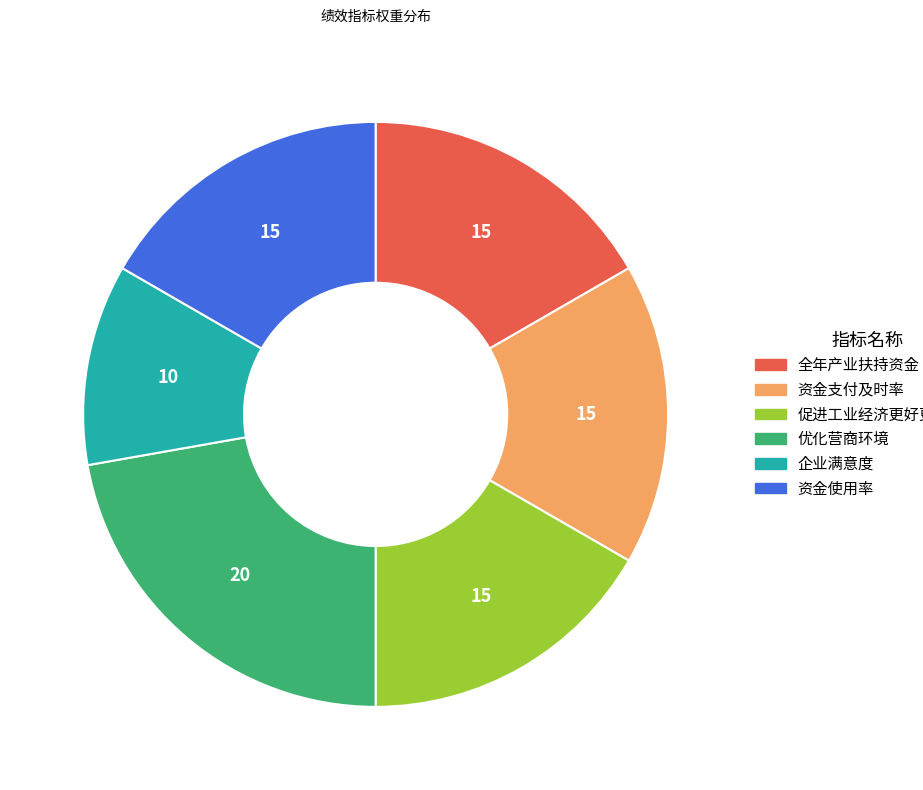

Does 资金使用率 represent more than half of the total?

No